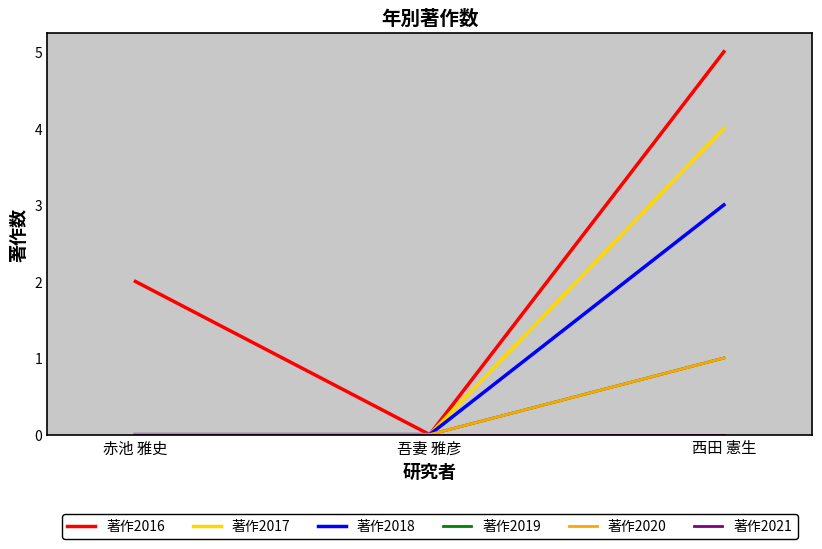

Which series has the largest total across all categories?

著作2016